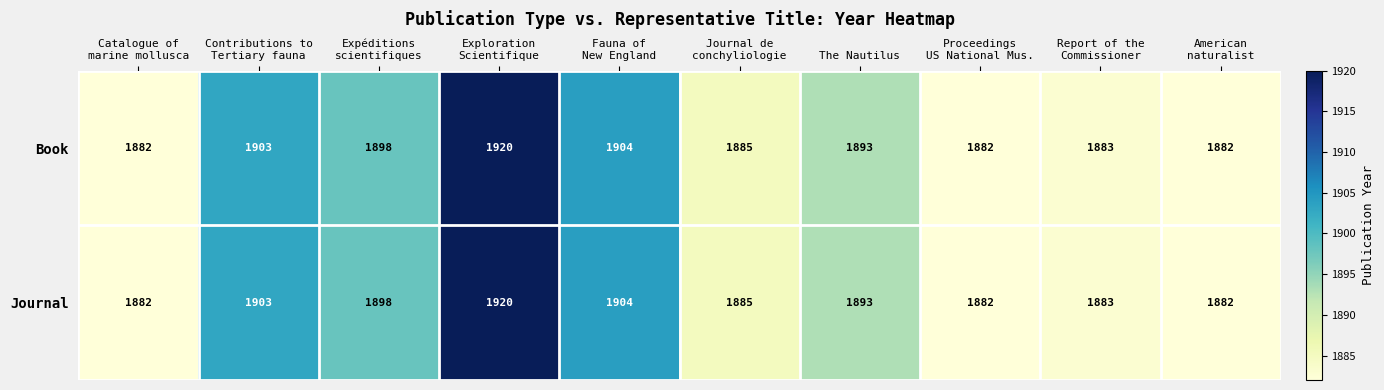

How many data points does each series have?

10